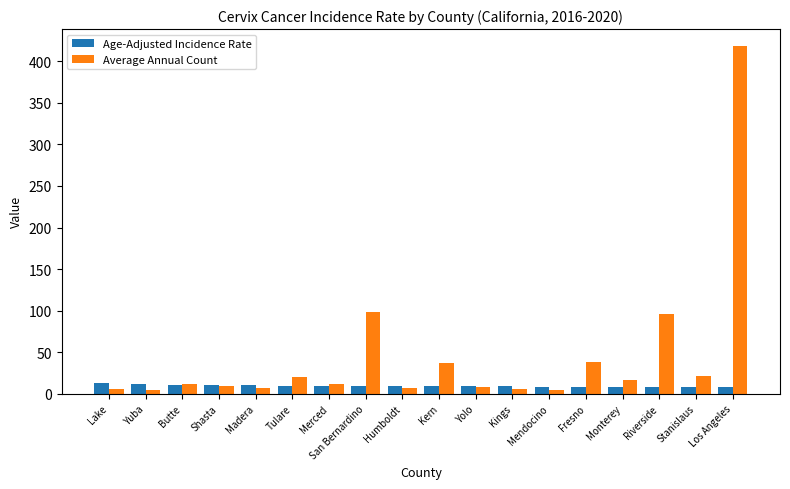

Rank the series at Mendocino from lowest to highest value.

Average Annual Count, Age-Adjusted Incidence Rate